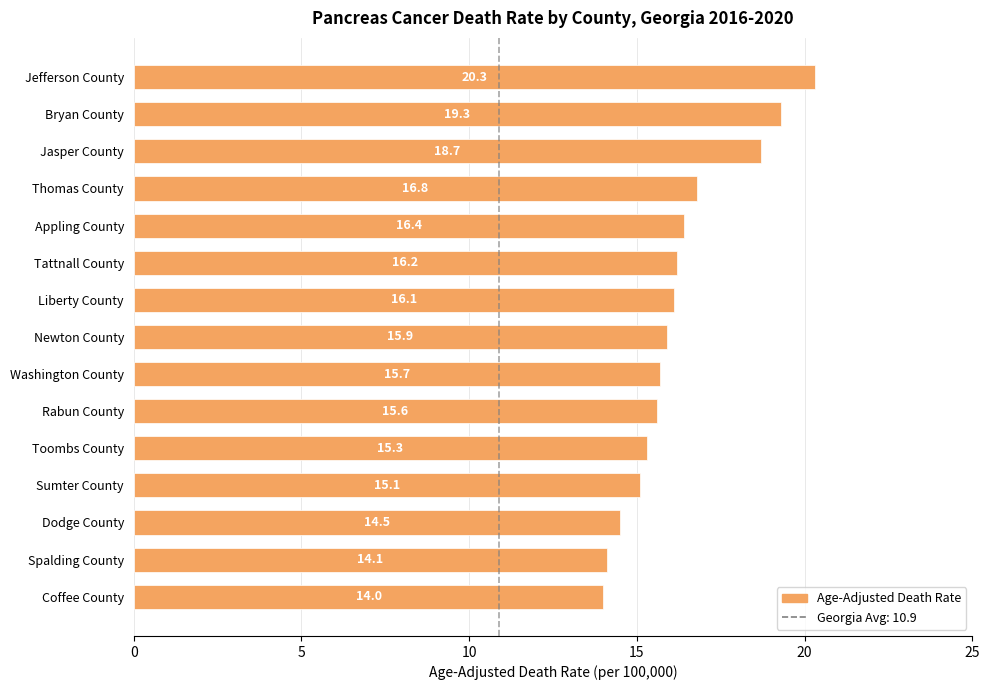

Reading top to bottom, list all the values displayed in this chart.

20.3	19.3	18.7	16.8	16.4	16.2	16.1	15.9	15.7	15.6	15.3	15.1	14.5	14.1	14.0